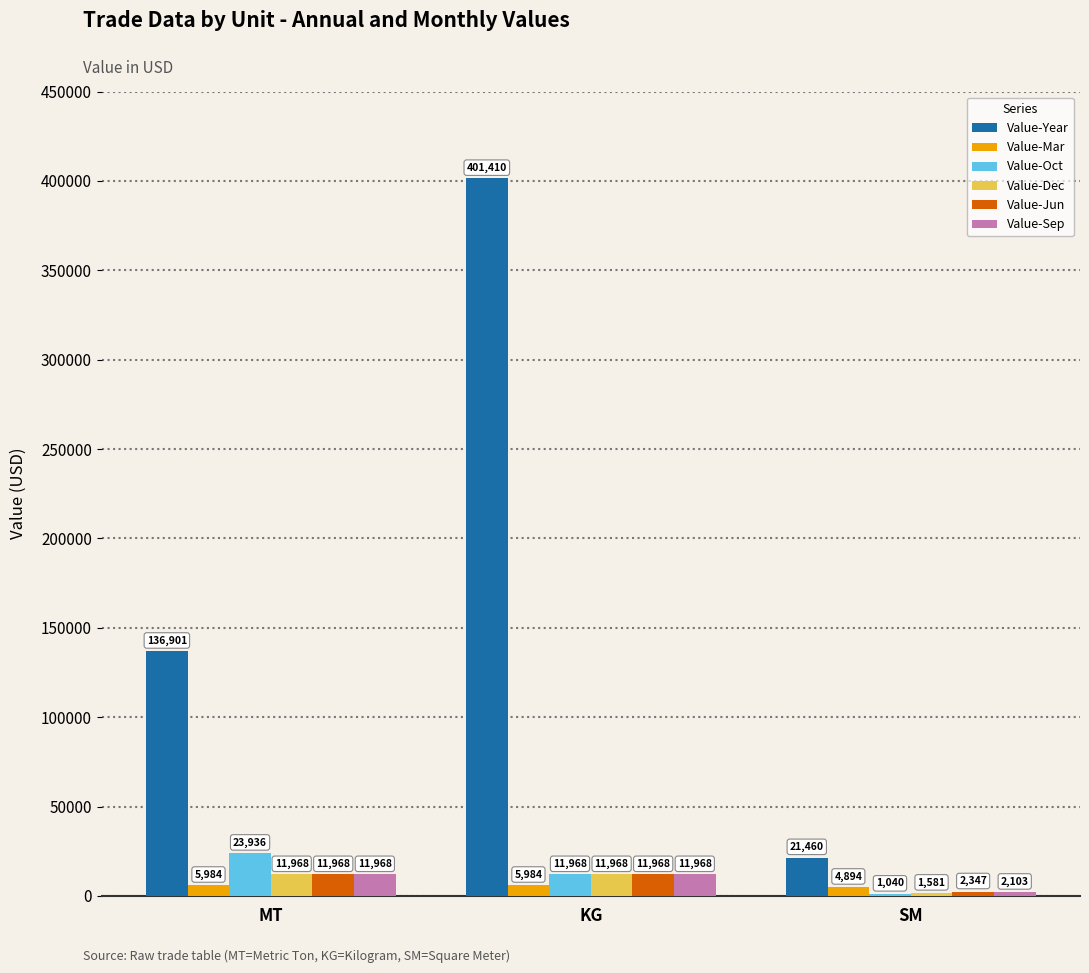

True or false: Value-Dec has a value of 11968 at MT.

True